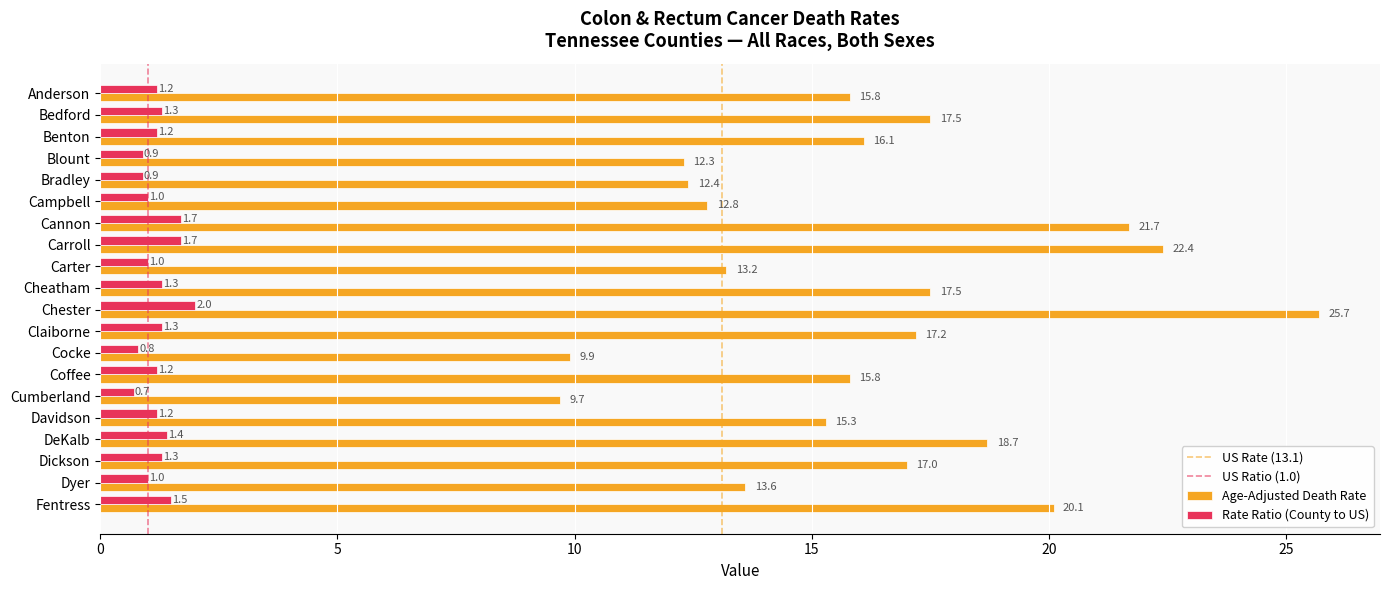

List the series in order of their peak value, lowest first.

Rate Ratio (County to US), Age-Adjusted Death Rate